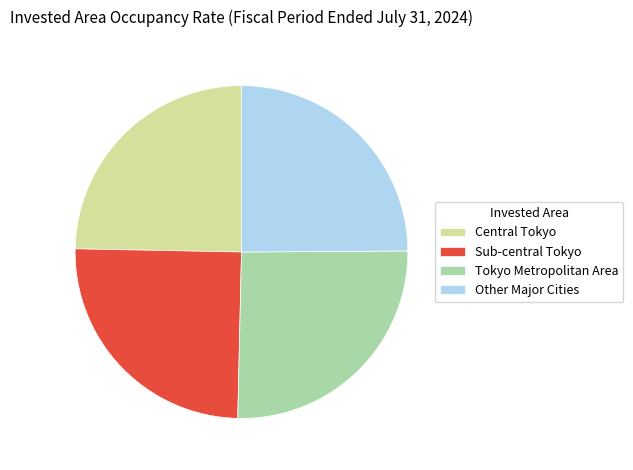

True or false: Central Tokyo accounts for 35% of the total.

False